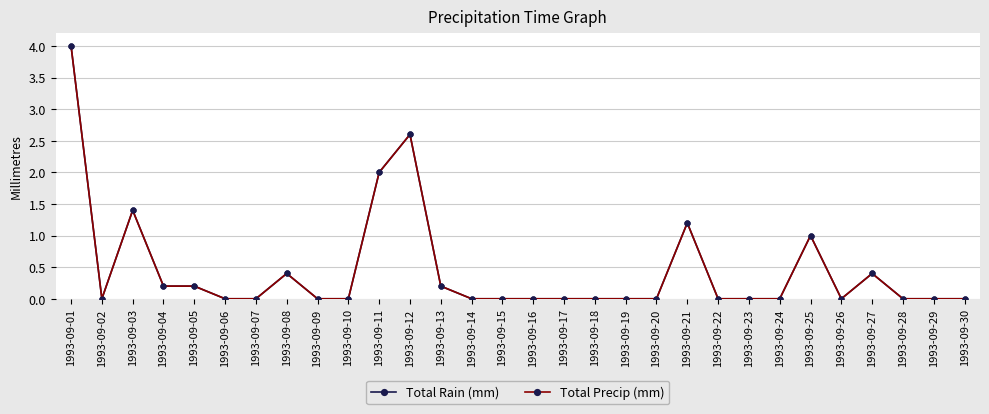

Reading left to right, transcribe all the data shown in this chart.

Total Rain (mm): 1993-09-01=4.0	1993-09-02=0.0	1993-09-03=1.4	1993-09-04=0.2	1993-09-05=0.2	1993-09-06=0.0	1993-09-07=0.0	1993-09-08=0.4	1993-09-09=0.0	1993-09-10=0.0	1993-09-11=2.0	1993-09-12=2.6	1993-09-13=0.2	1993-09-14=0.0	1993-09-15=0.0	1993-09-16=0.0	1993-09-17=0.0	1993-09-18=0.0	1993-09-19=0.0	1993-09-20=0.0	1993-09-21=1.2	1993-09-22=0.0	1993-09-23=0.0	1993-09-24=0.0	1993-09-25=1.0	1993-09-26=0.0	1993-09-27=0.4	1993-09-28=0.0	1993-09-29=0.0	1993-09-30=0.0
Total Precip (mm): 1993-09-01=4.0	1993-09-02=0.0	1993-09-03=1.4	1993-09-04=0.2	1993-09-05=0.2	1993-09-06=0.0	1993-09-07=0.0	1993-09-08=0.4	1993-09-09=0.0	1993-09-10=0.0	1993-09-11=2.0	1993-09-12=2.6	1993-09-13=0.2	1993-09-14=0.0	1993-09-15=0.0	1993-09-16=0.0	1993-09-17=0.0	1993-09-18=0.0	1993-09-19=0.0	1993-09-20=0.0	1993-09-21=1.2	1993-09-22=0.0	1993-09-23=0.0	1993-09-24=0.0	1993-09-25=1.0	1993-09-26=0.0	1993-09-27=0.4	1993-09-28=0.0	1993-09-29=0.0	1993-09-30=0.0